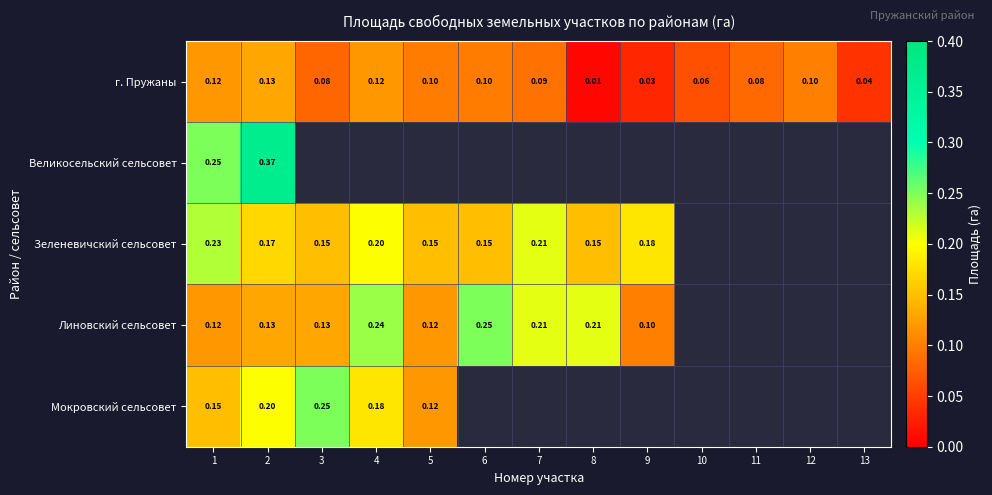

Which series has the largest range (max minus min)?

Линовский сельсовет